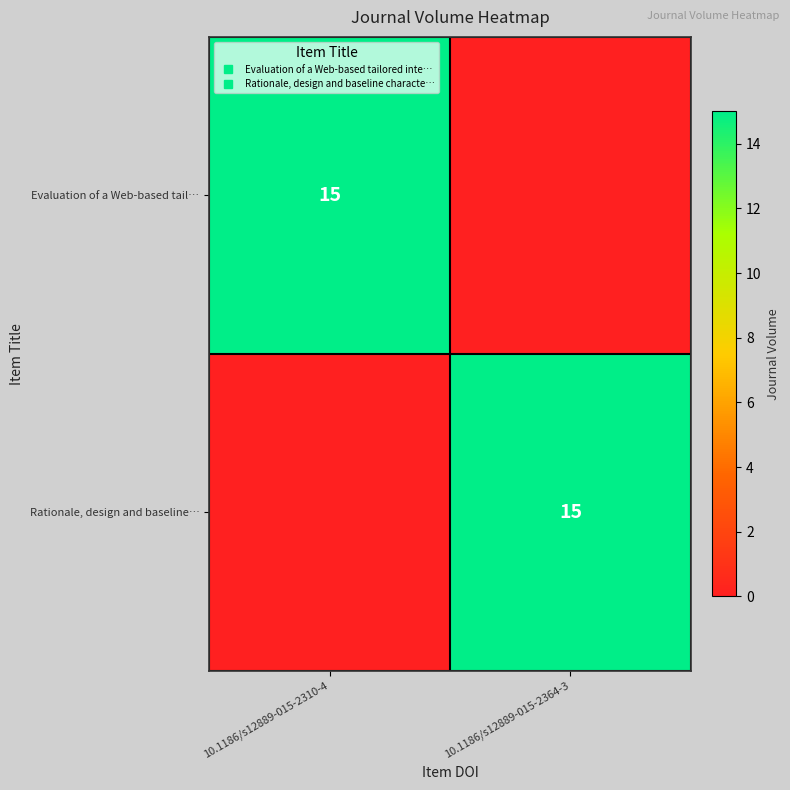

Rank the categories by Rationale, design and baseline… value from lowest to highest.

10.1186/s12889-015-2310-4, 10.1186/s12889-015-2364-3